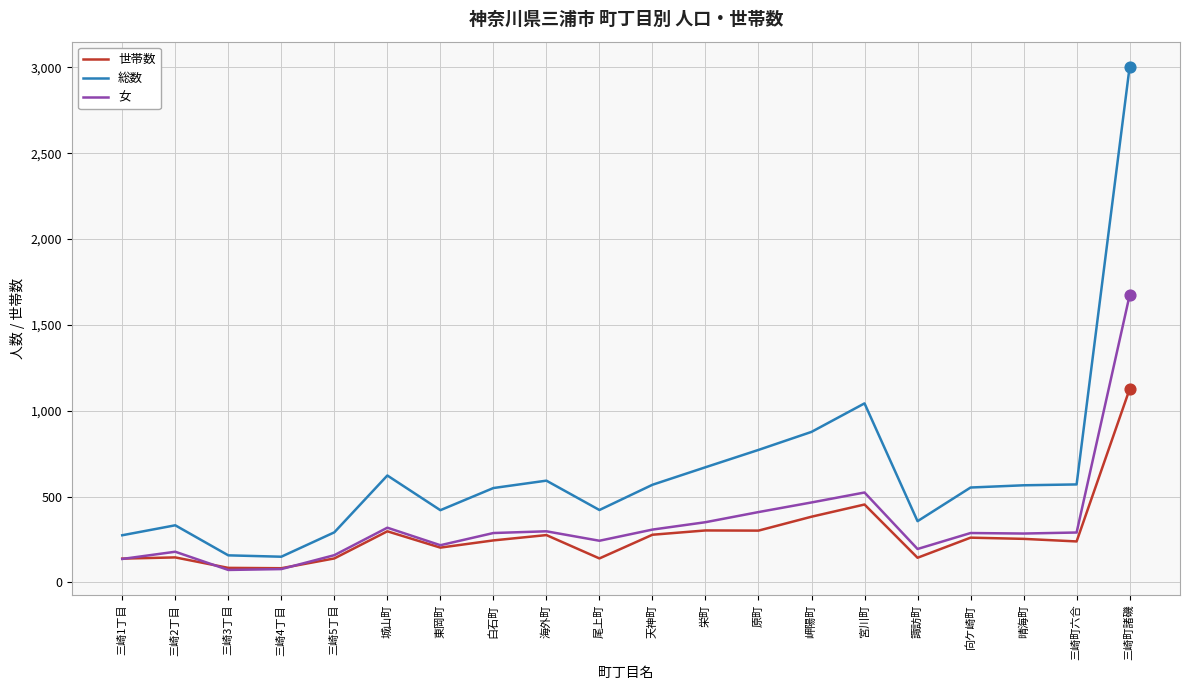

What are all the series names shown in the legend?

世帯数, 総数, 女